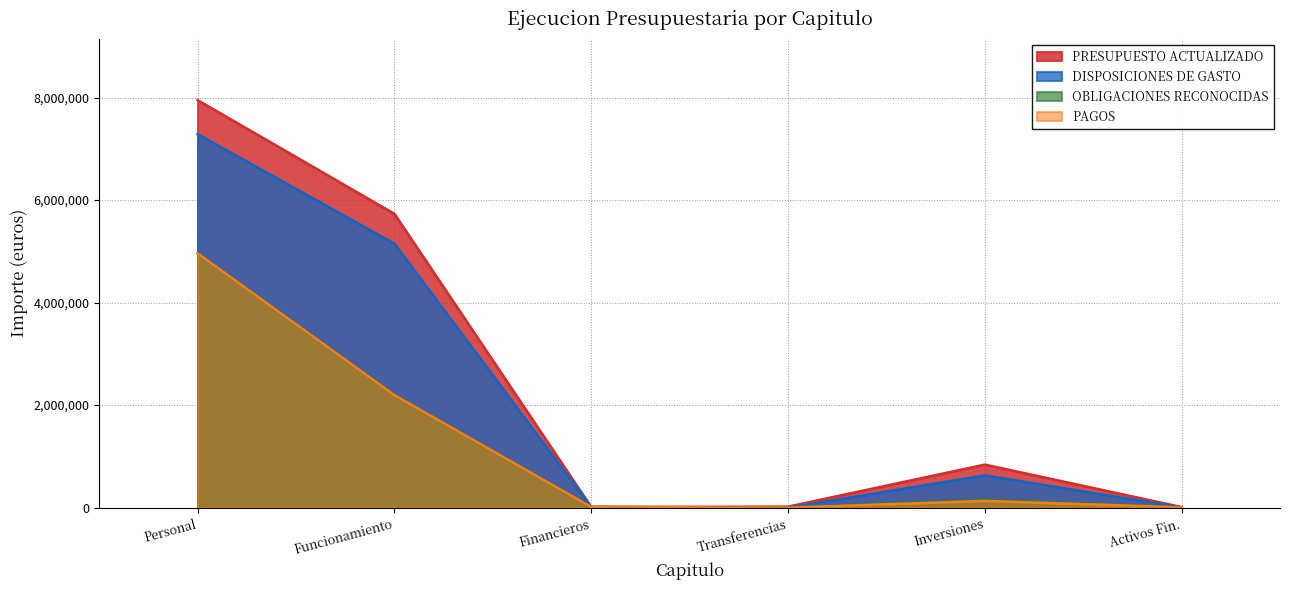

At which label is PAGOS closest to 2480064?

Funcionamiento